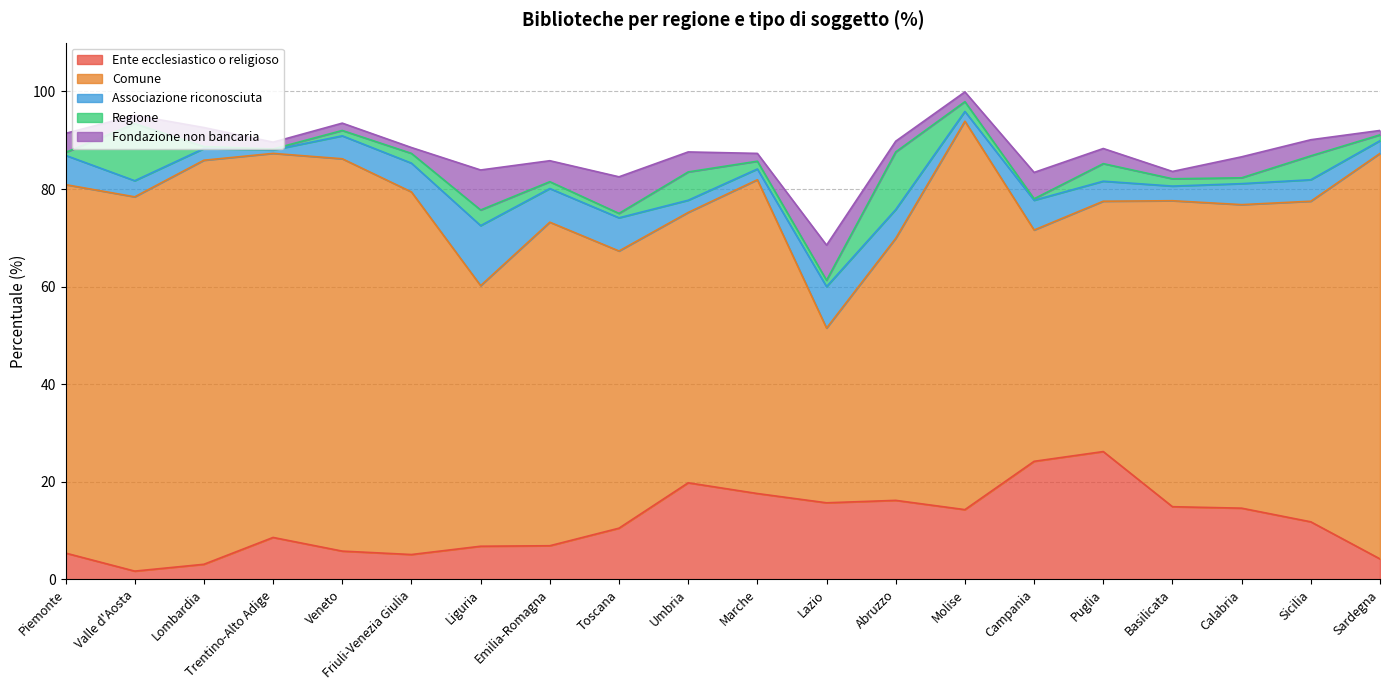

What is the total value across all series at Basilicata?

83.6